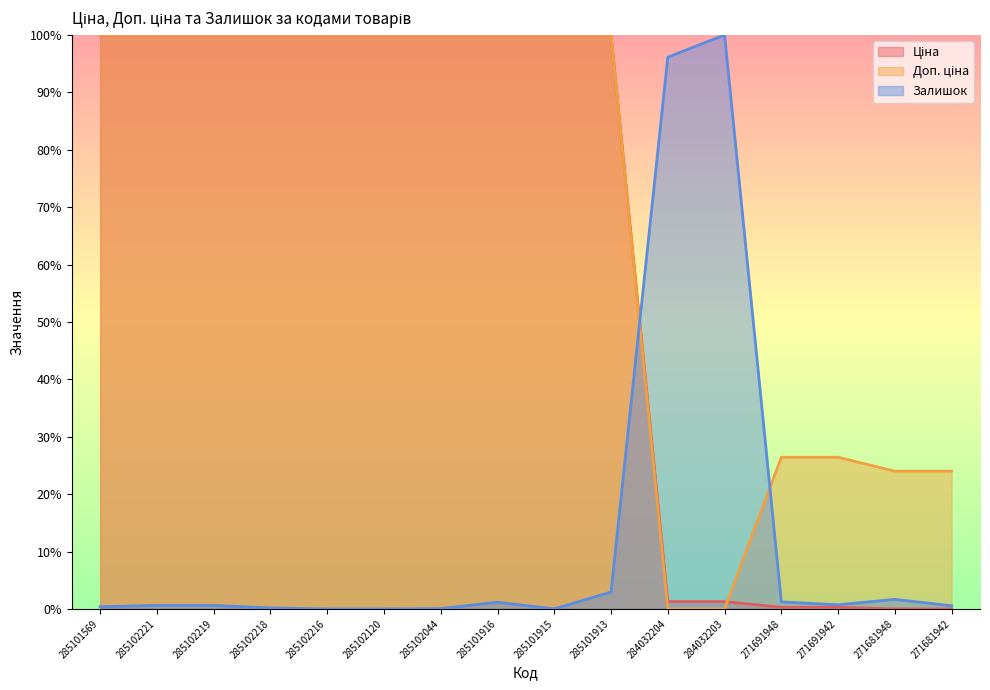

What is the difference between the Ціна values at 271681942 and 285102219?

100.0